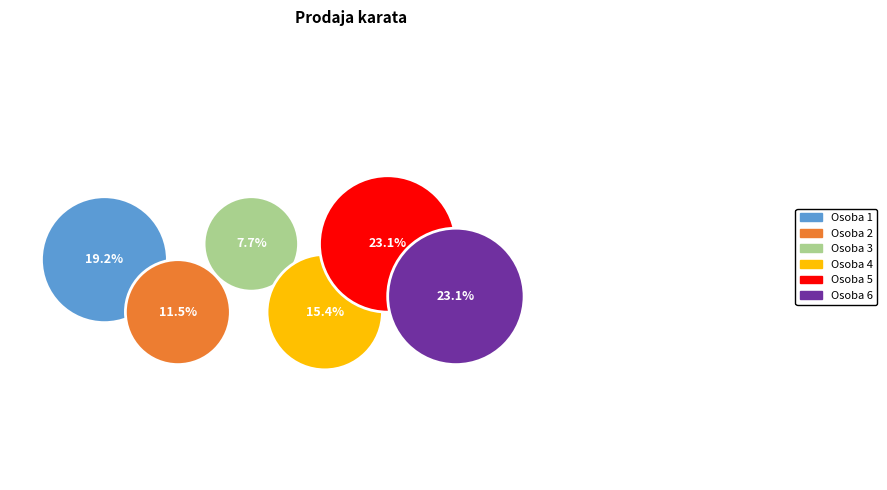

True or false: Osoba 4 accounts for 15% of the total.

True